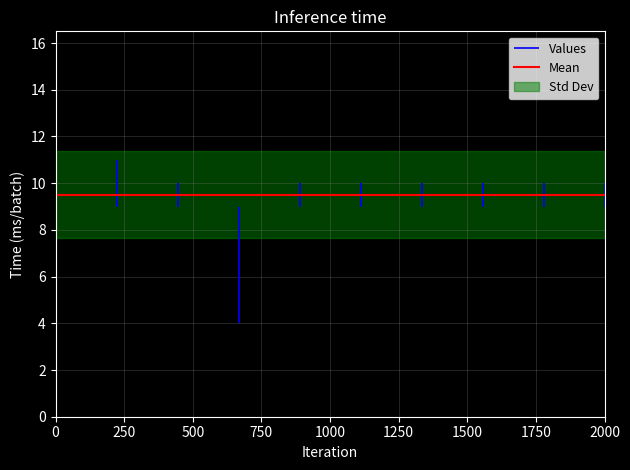

How many data points are above 10?

1